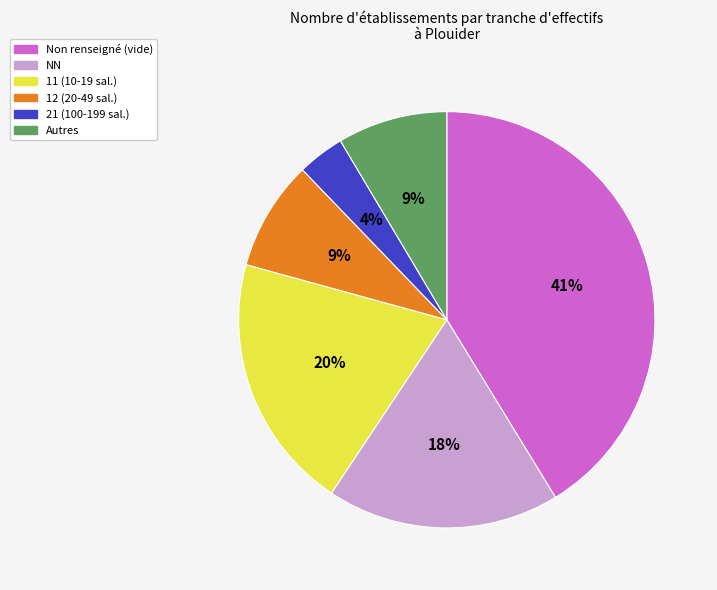

Is Autres the majority of the pie?

No